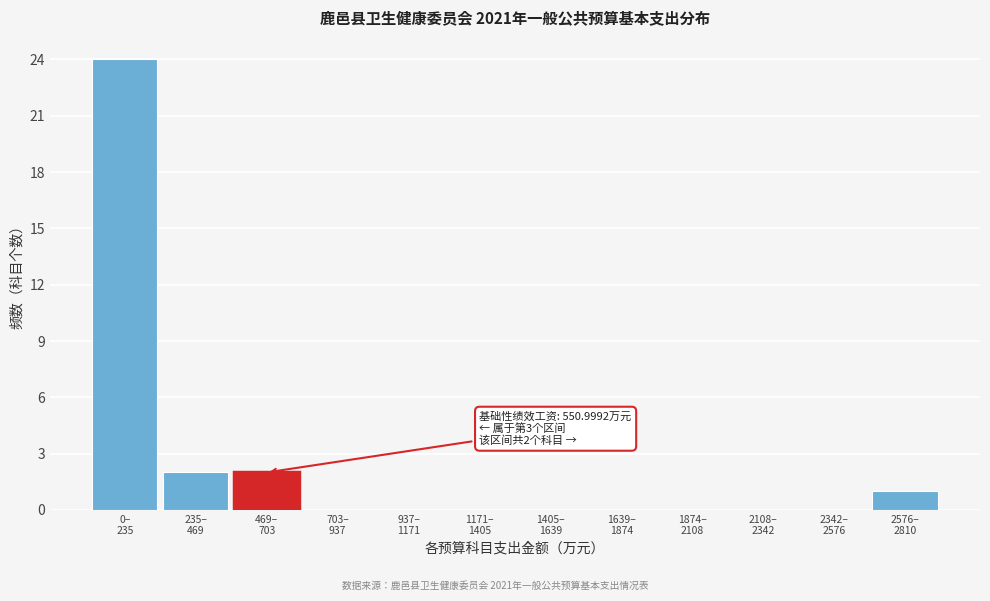

What is the maximum value shown in the chart?

24